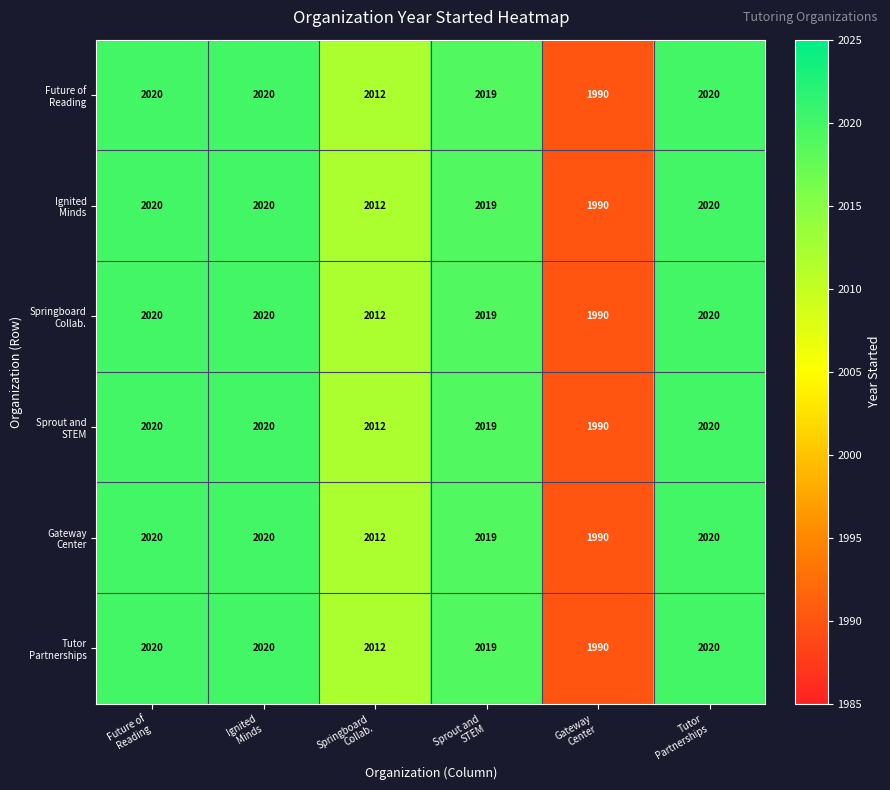

At how many categories does at least one series exceed 1991?

5